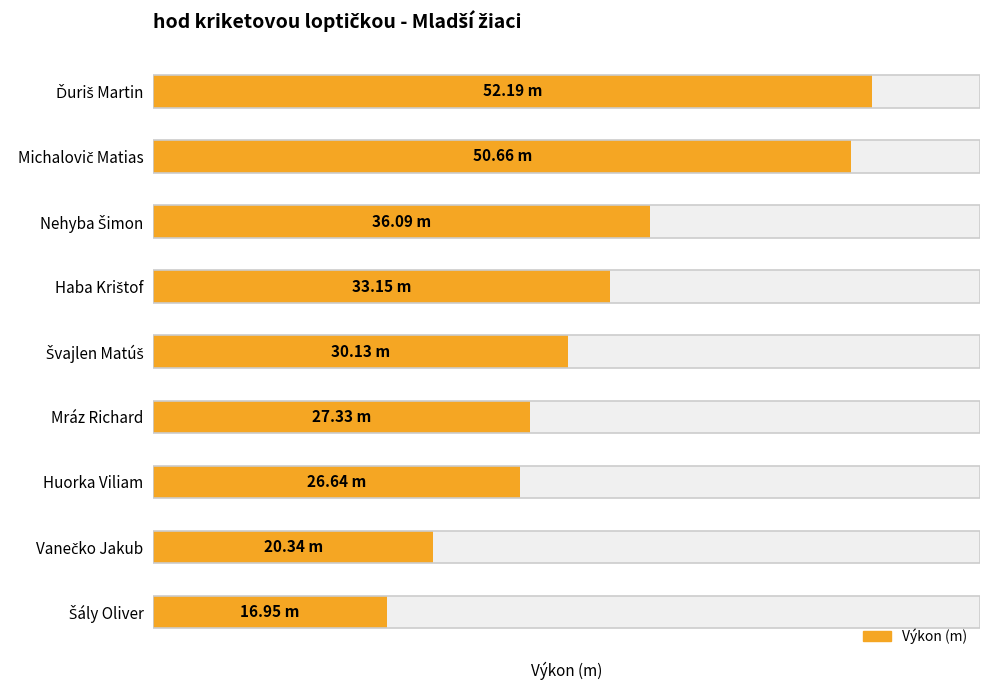

Does the chart contain any negative values?

No